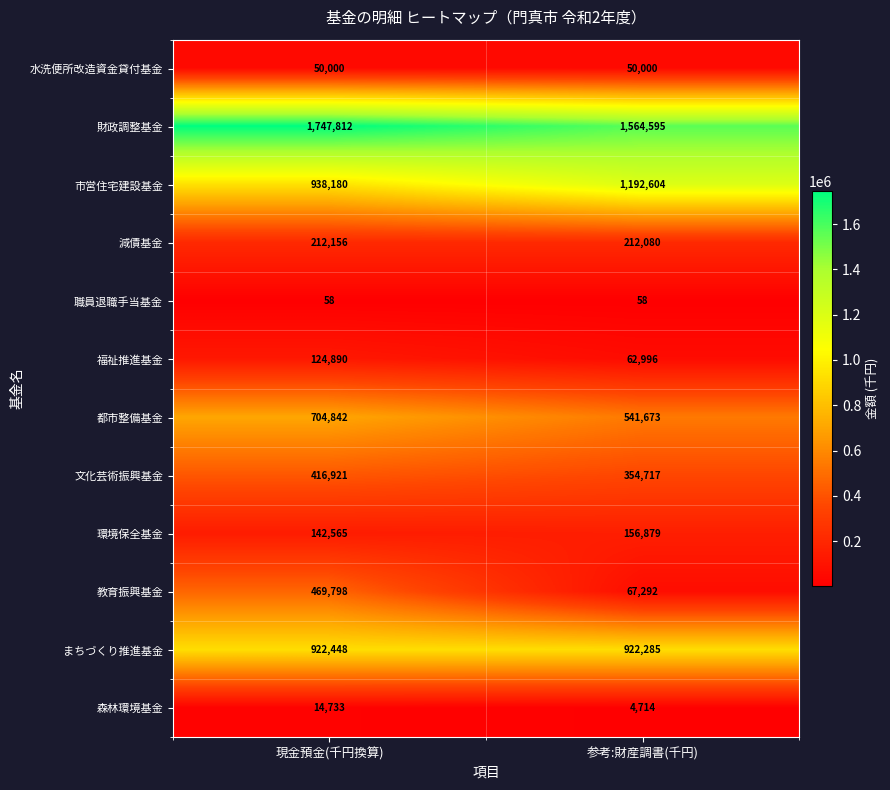

Count the number of categories in the chart.

2